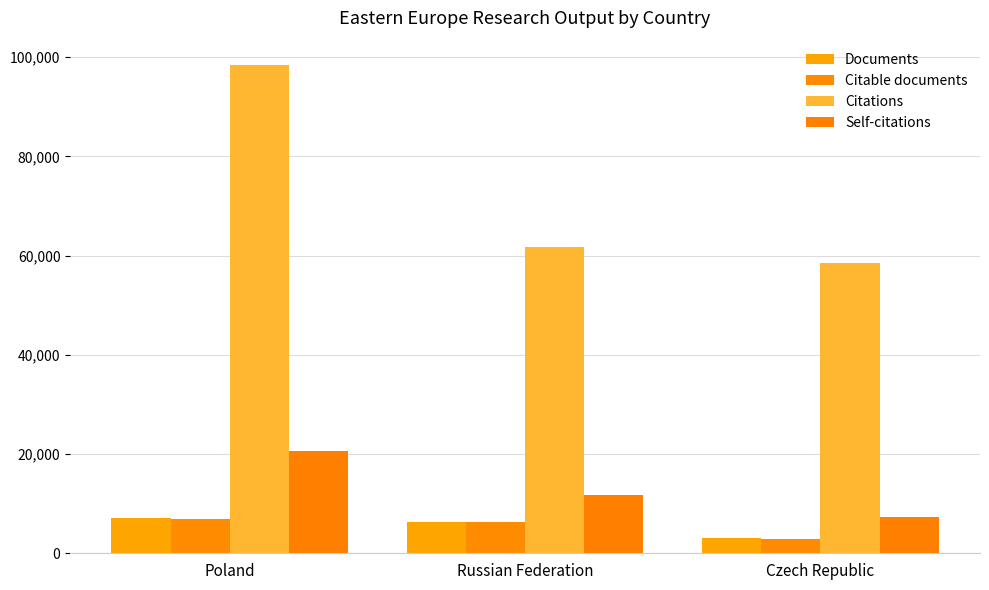

What value does the Citations series have at Russian Federation, to the nearest 10?

61820